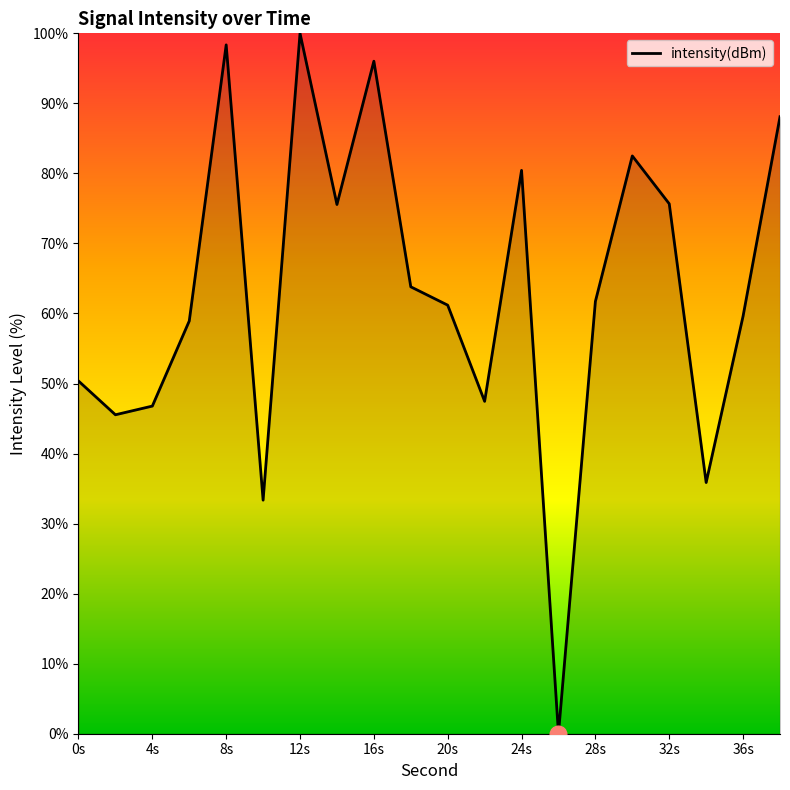

What is the difference between the maximum and minimum values?

100.0